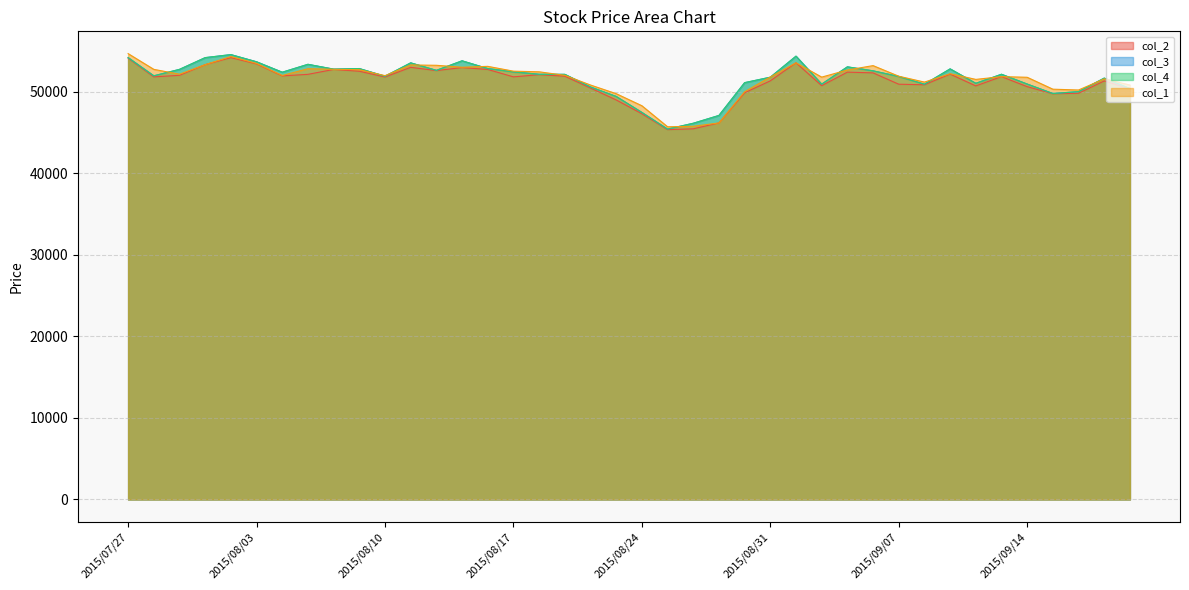

Which series changed the most between 2015/08/14 and 2015/09/03?

col_1